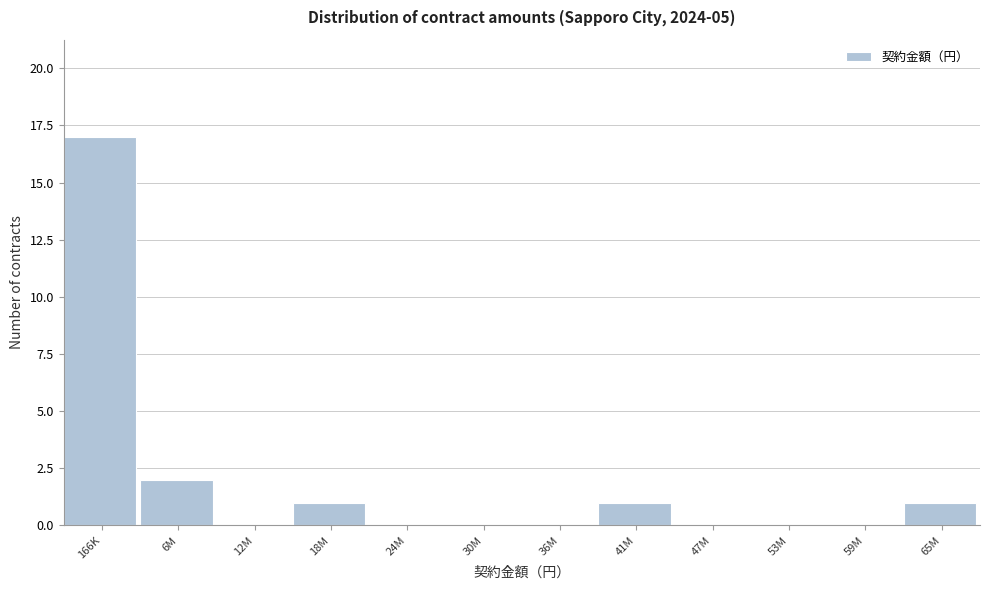

Reading left to right, extract all data points from this chart.

166K=17	6M=2	12M=0	18M=1	24M=0	30M=0	36M=0	41M=1	47M=0	53M=0	59M=0	65M=1